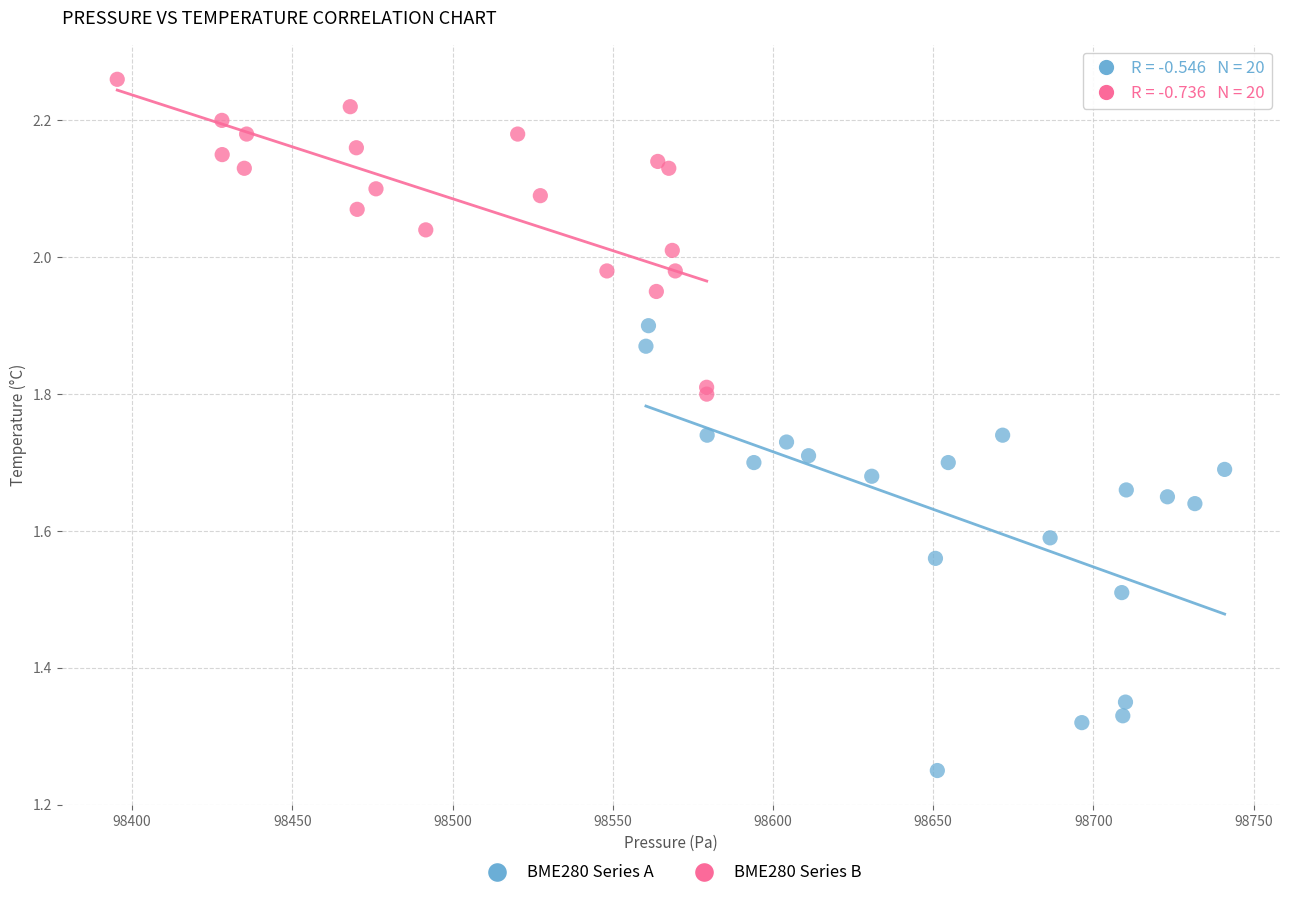

What are all the series names shown in the legend?

BME280 Series A, BME280 Series B